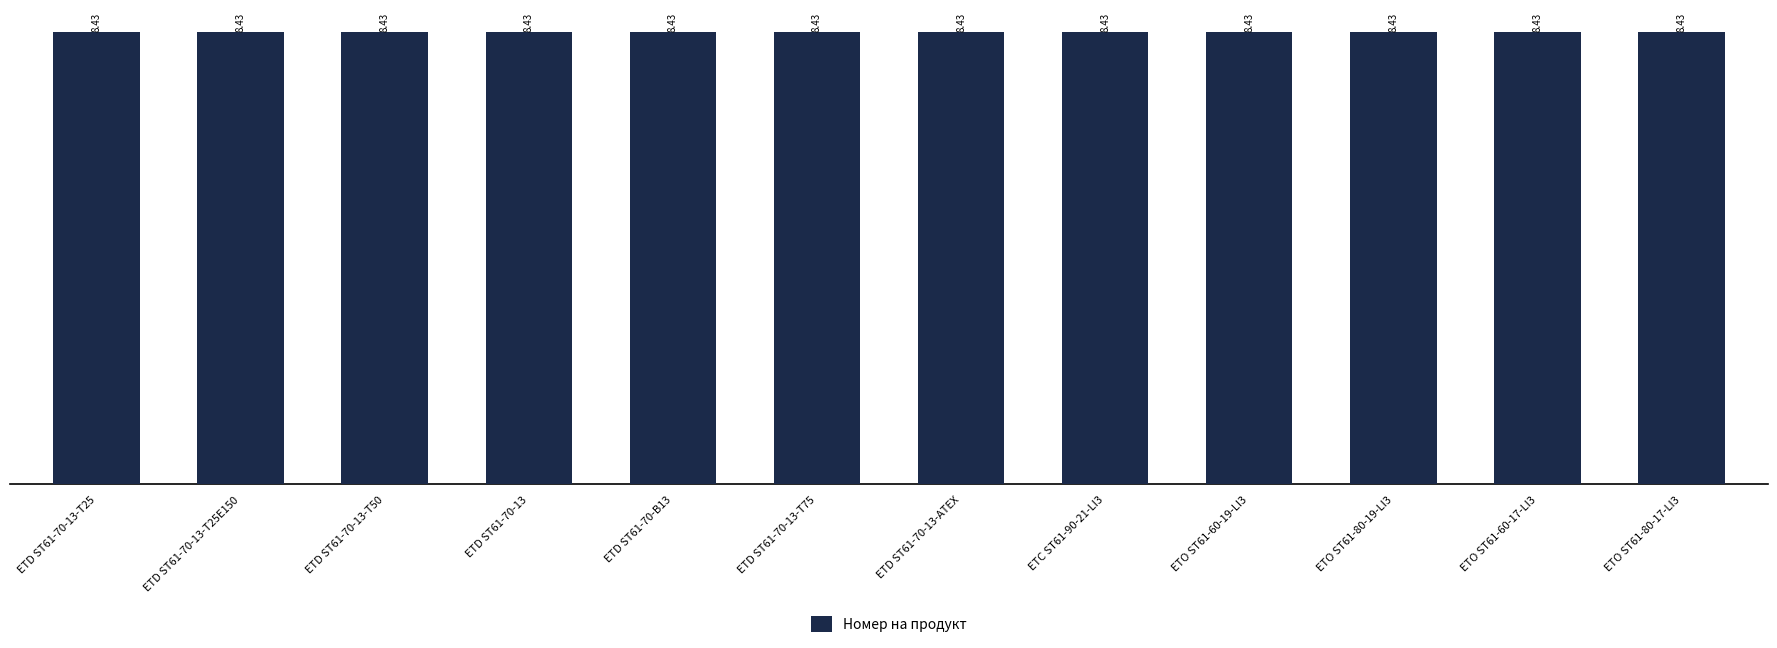

True or false: the data shows 8.4 at ETD ST61-70-13-T25.

True